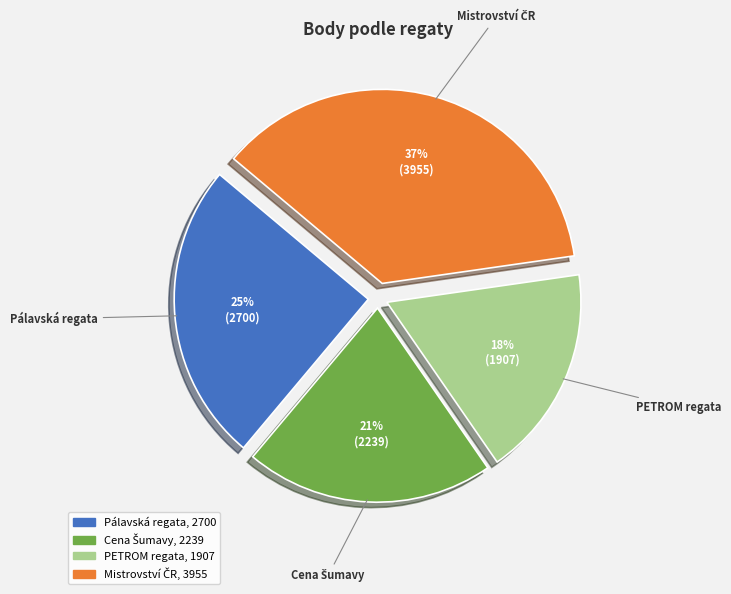

Which category has the smallest portion of the pie?

PETROM regata